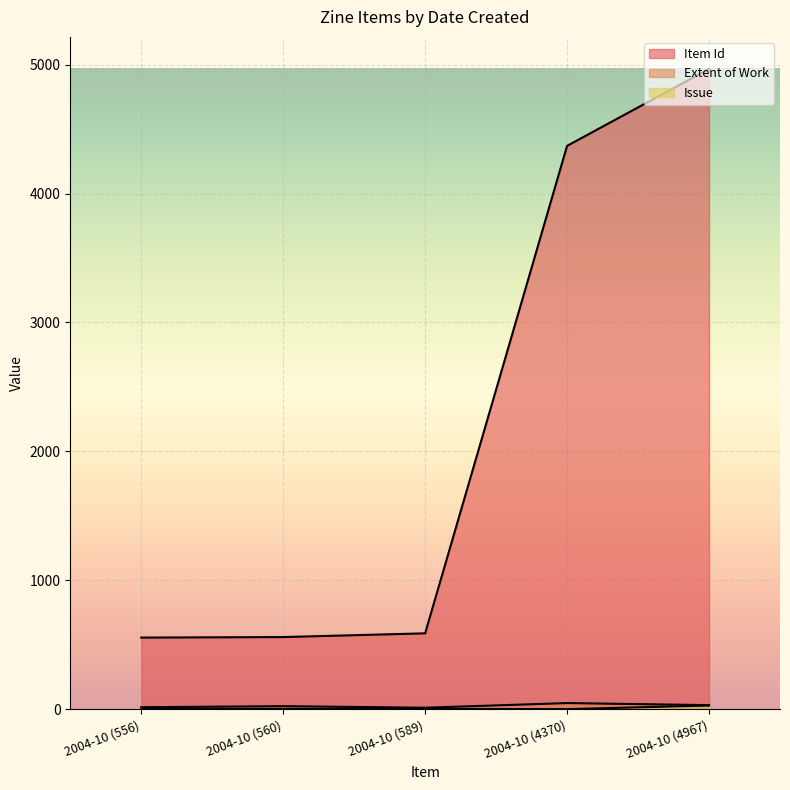

How many lines are shown in the chart?

3